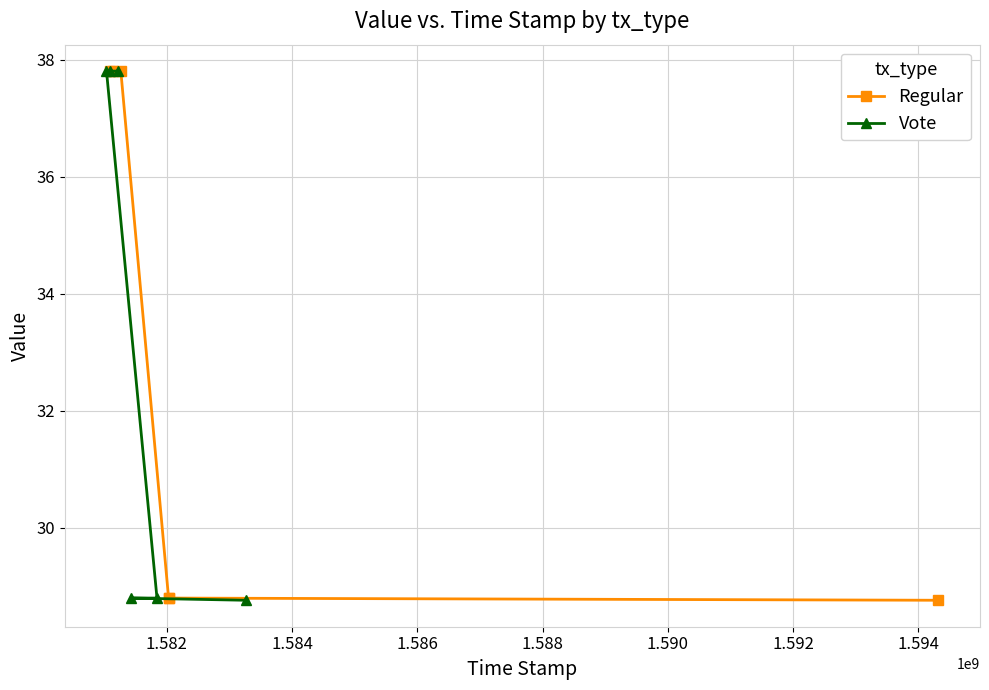

What is the maximum value for Regular?

37.8